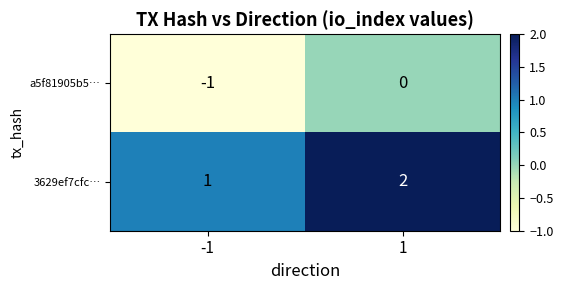

Which series has the largest total across all categories?

3629ef7cfc…